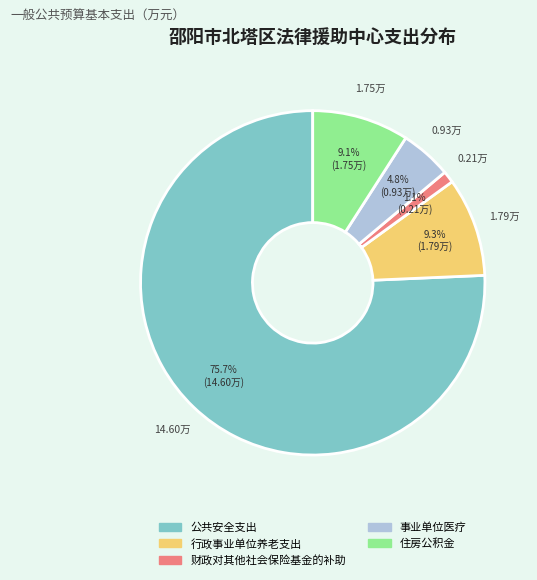

To the nearest percent, what portion does 公共安全支出 represent?

76%